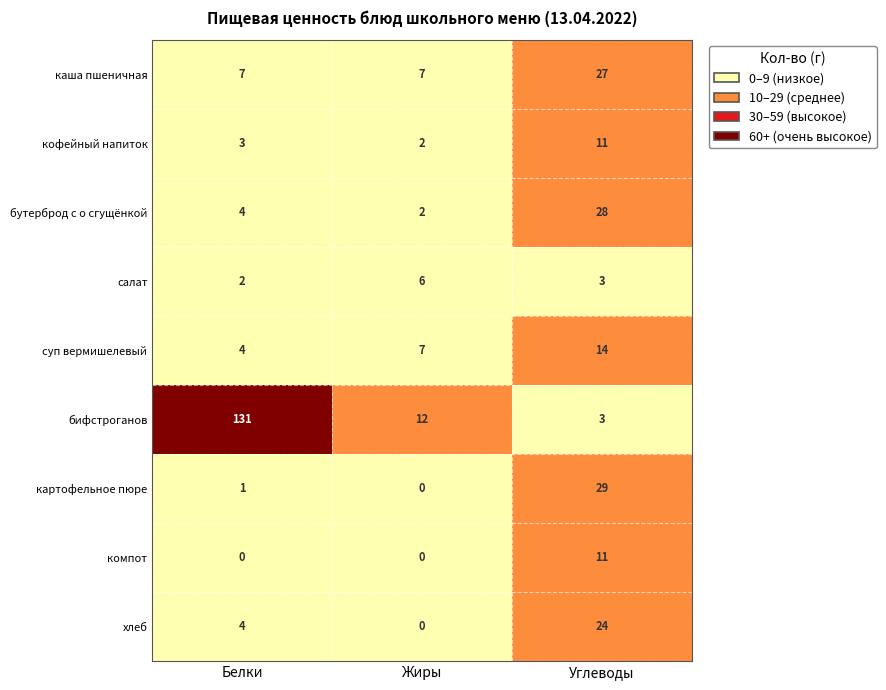

Which series has the widest spread of values?

бифстроганов